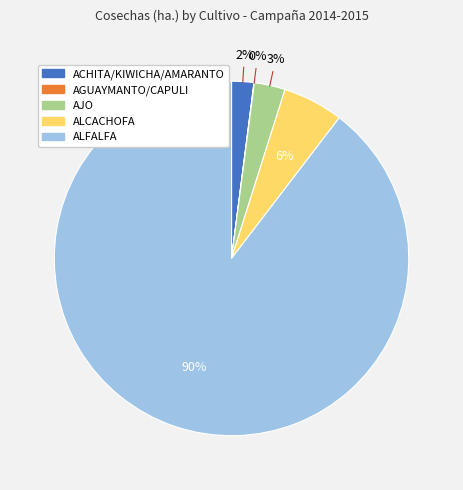

What percentage is the AJO slice, to the nearest percent?

3%